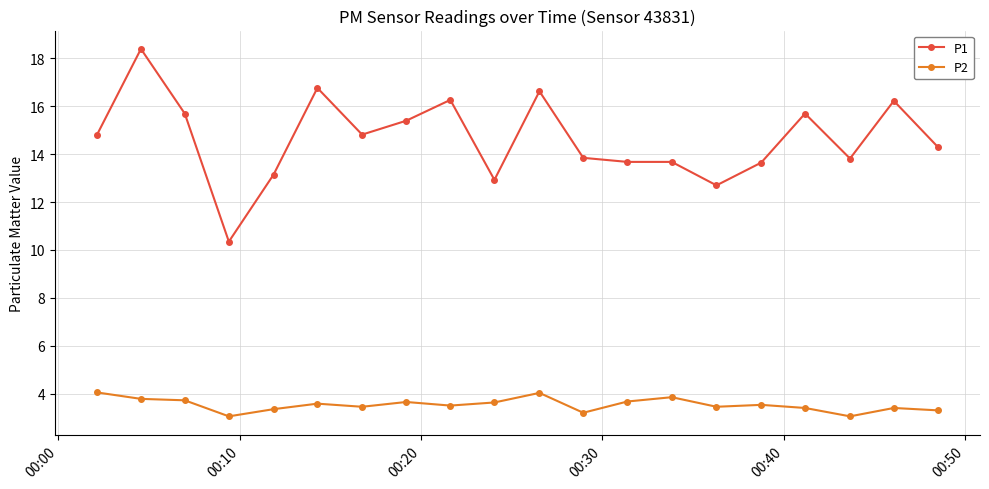

True or false: P2 has more than 2 points higher than both neighbors.

True